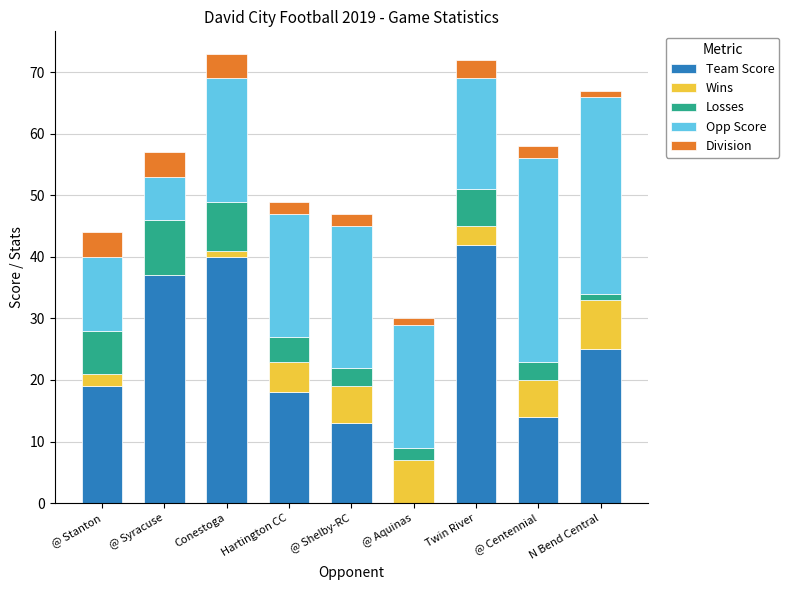

What is the maximum value for Team Score?

42